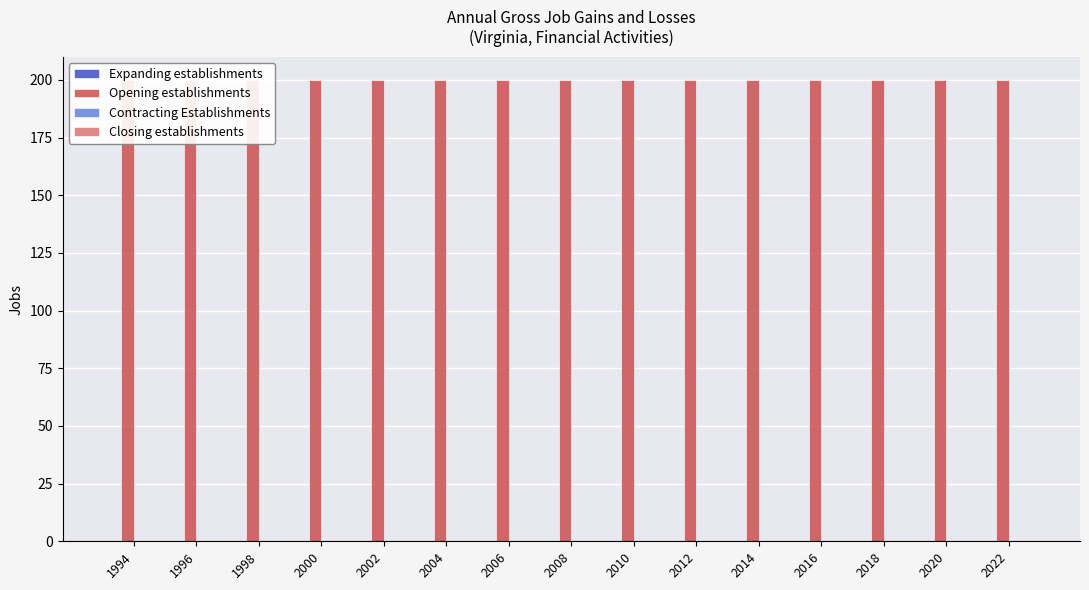

At how many categories does at least one series exceed 14?

15